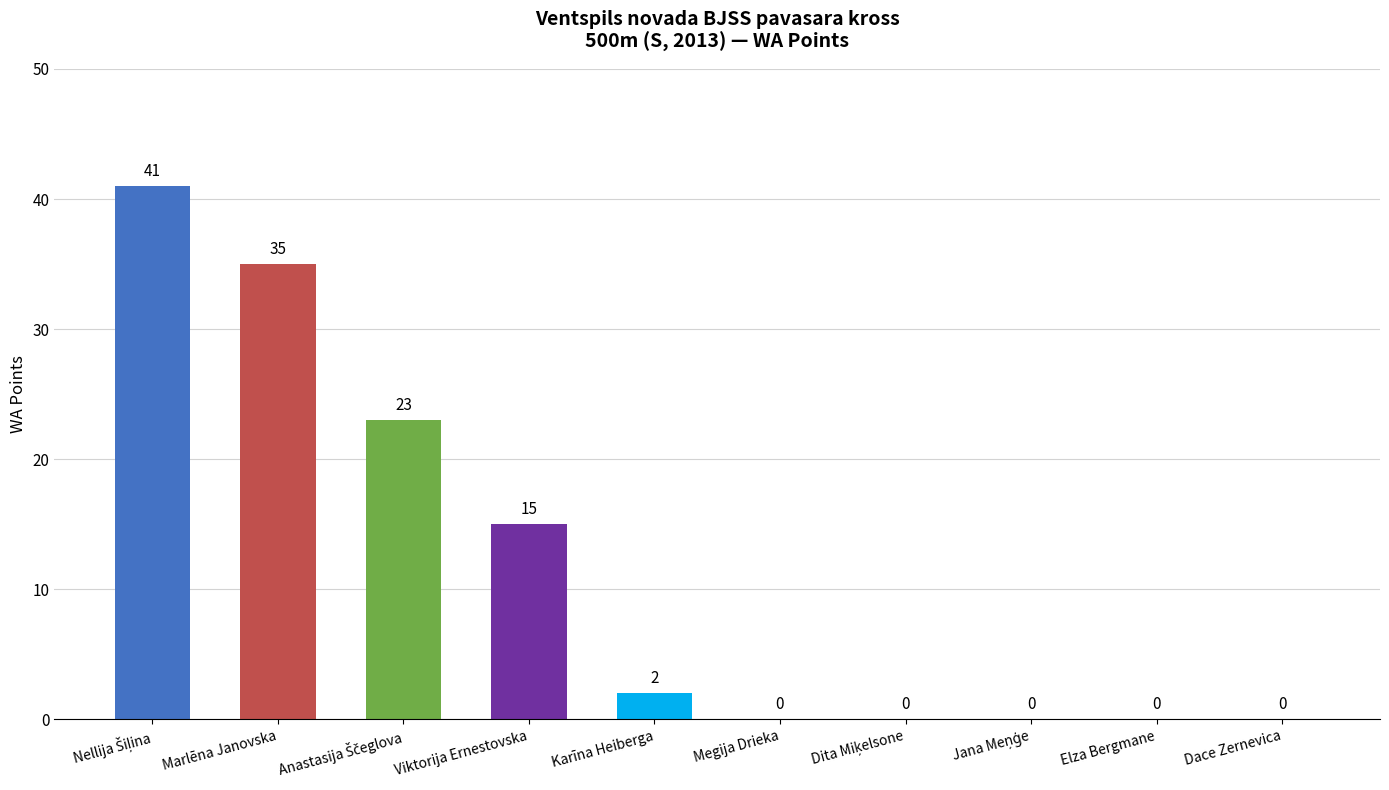

True or false: the data shows -20 at Dace Zernevica.

False